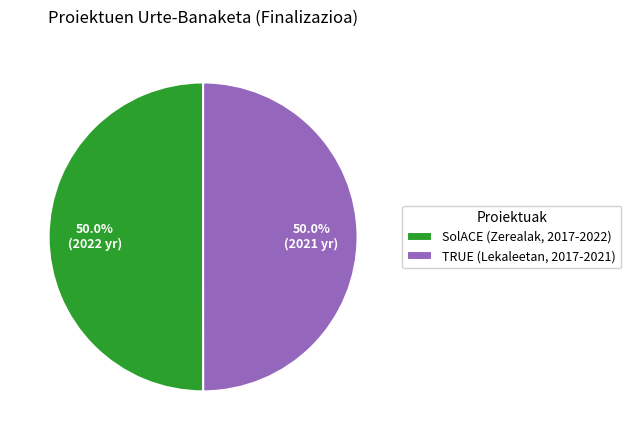

Approximately how many times larger is the value at SolACE (Zerealak, 2017-2022) compared to TRUE (Lekaleetan, 2017-2021)?

1.0